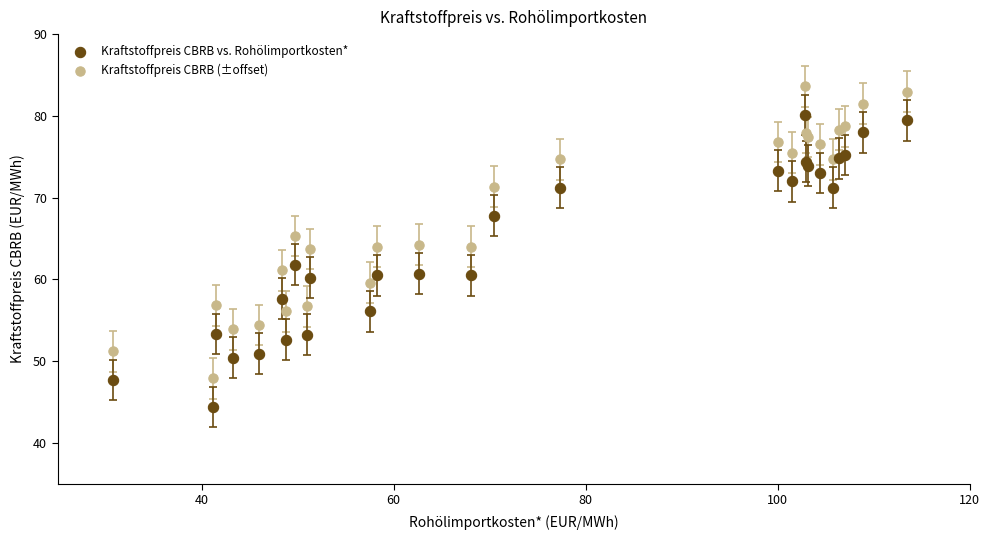

Which series reaches the minimum Y coordinate?

Kraftstoffpreis CBRB vs. Rohölimportkosten*